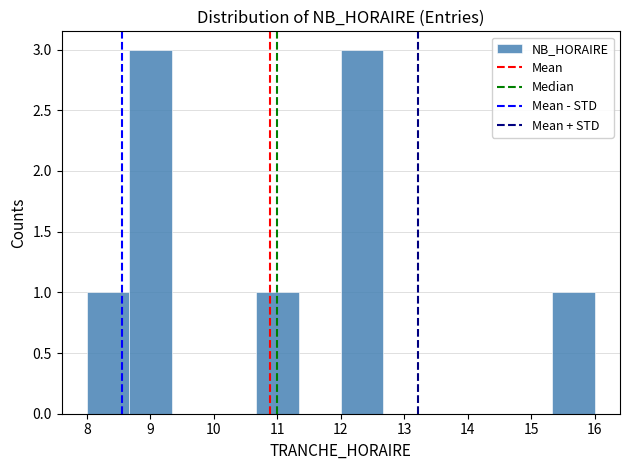

How tall is the bar that spans 12.0 to 12.7 on the x-axis? Neither the bar edges nor the heights are printed on the chart, so give them approximately, as read against the axes.

3